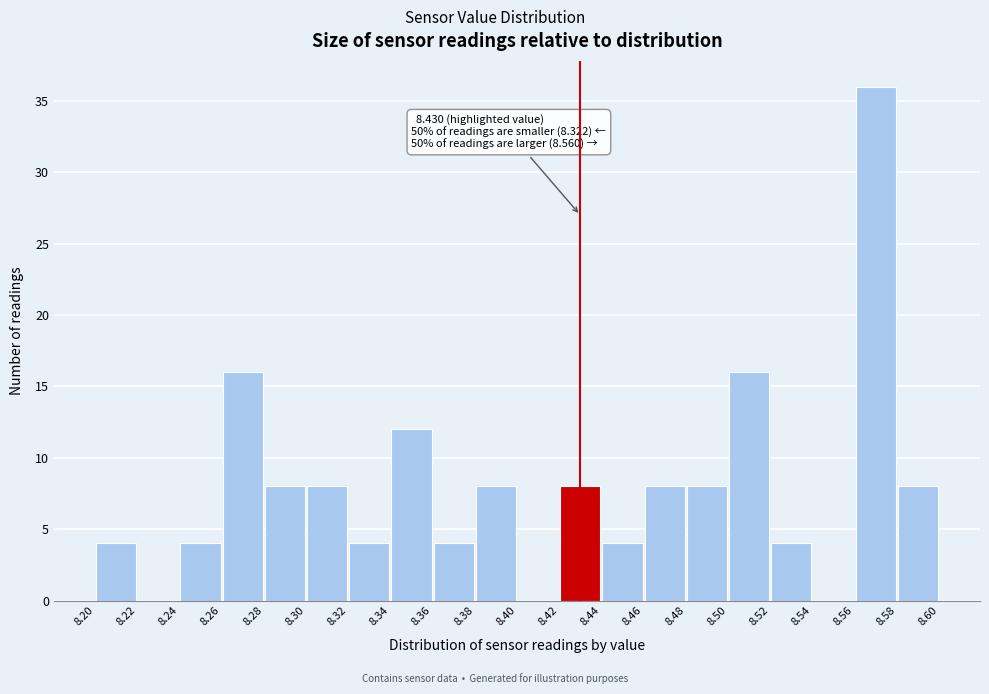

Over which range of the x-axis is the bar tallest?

8.56 to 8.58